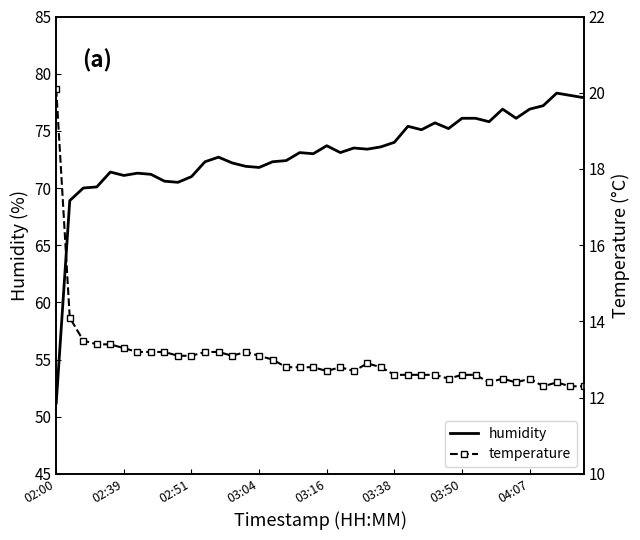

At which label is humidity closest to 64?

02:39